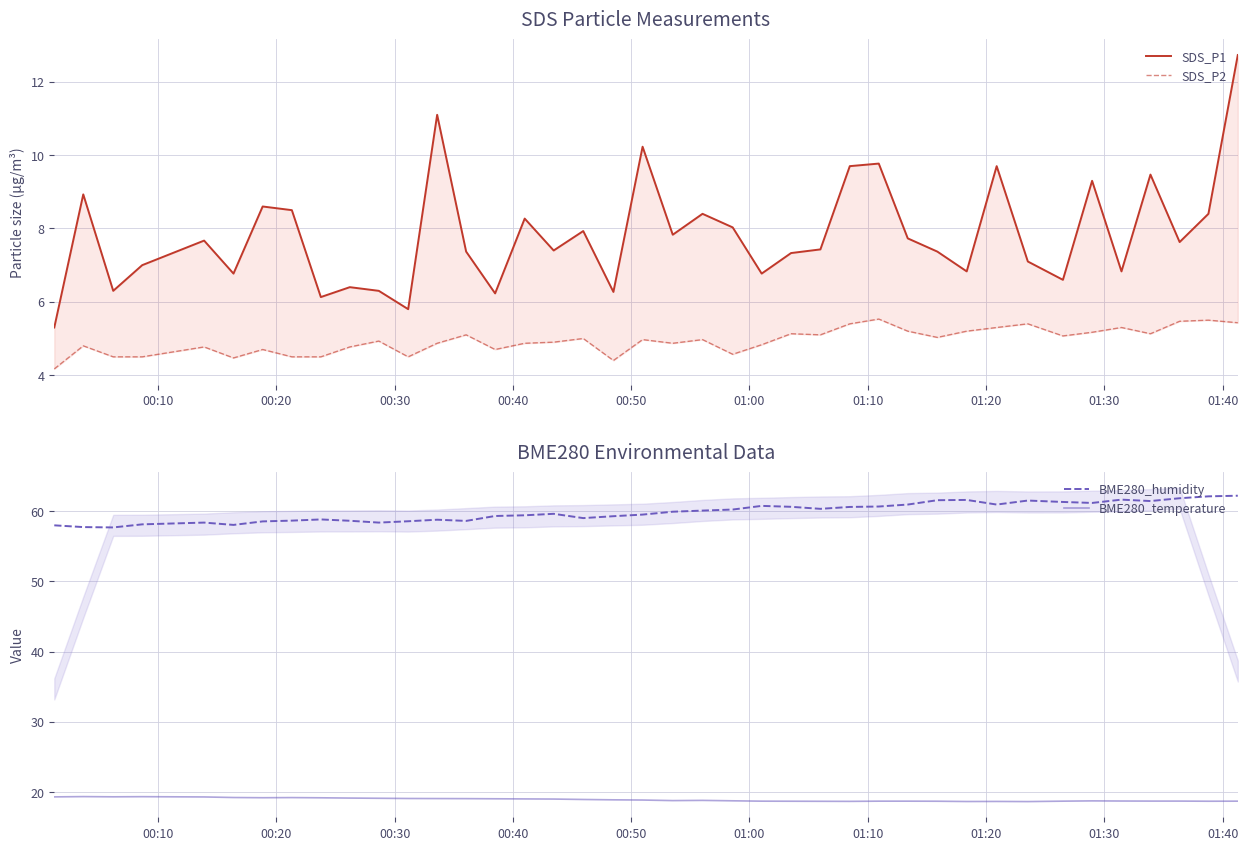

What is the maximum value for BME280_temperature?

19.4